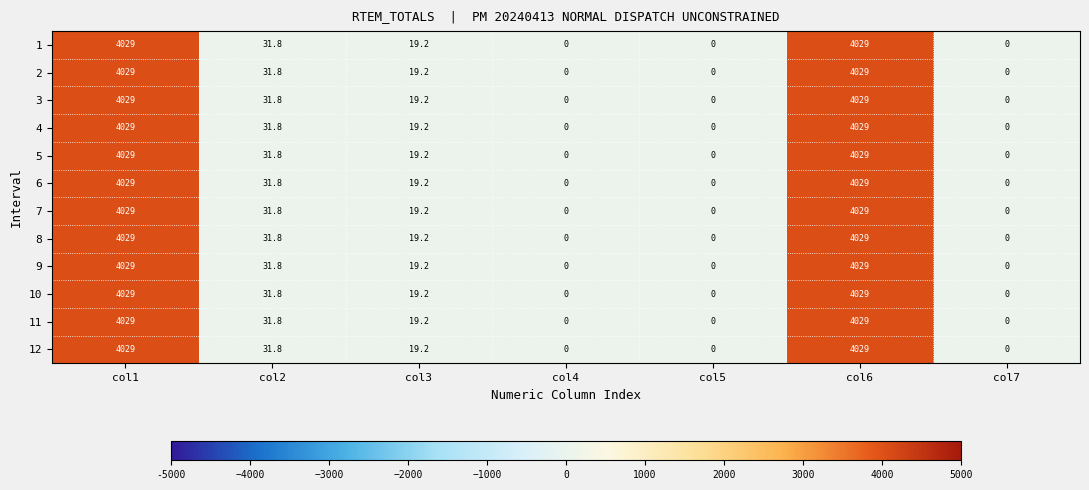

What is the total value across all series at col3?

230.4